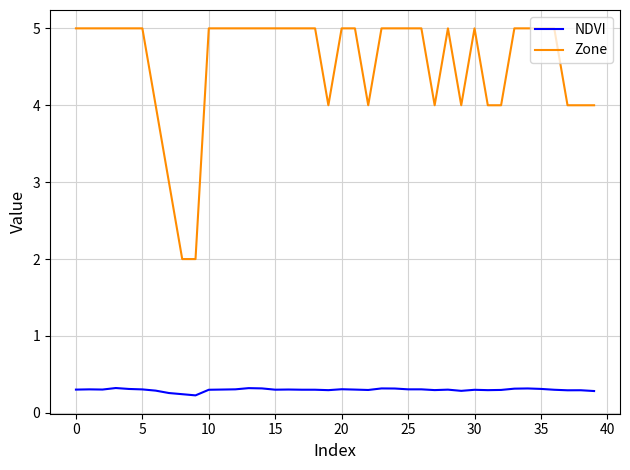

True or false: Zone and NDVI intersect in this chart.

False